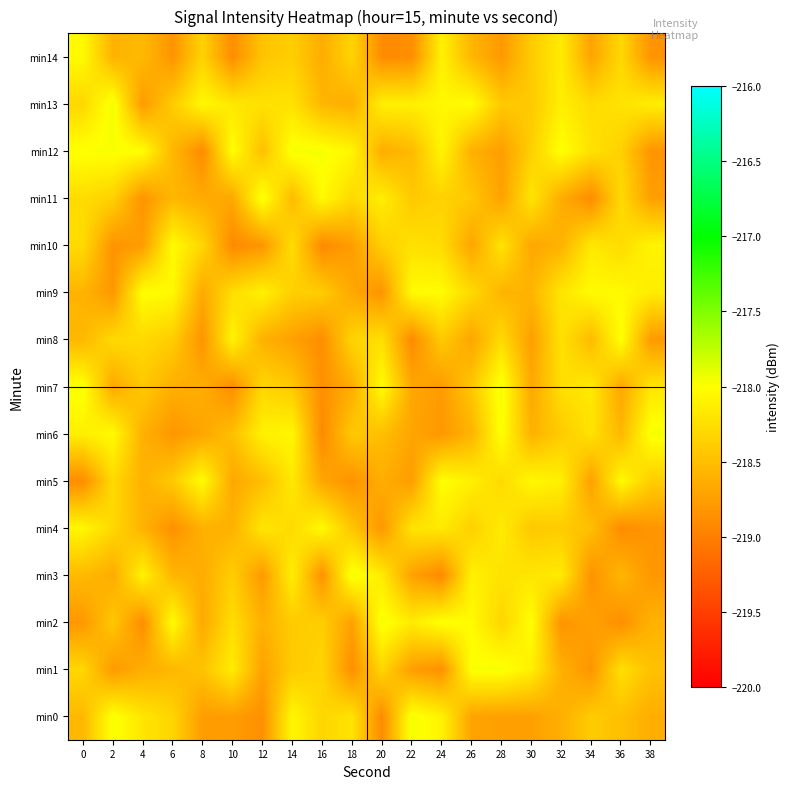

Reading right to left, list all the values displayed in this chart.

min0: 38=-218.6	36=-218.5	34=-218.4	32=-218.6	30=-218.7	28=-218.7	26=-218.7	24=-218.1	22=-218.0	20=-218.9	18=-218.2	16=-218.3	14=-218.1	12=-218.9	10=-218.8	8=-218.8	6=-218.3	4=-218.2	2=-218.0	0=-218.6
min1: 38=-218.5	36=-218.2	34=-218.8	32=-218.6	30=-218.1	28=-218.0	26=-218.0	24=-218.9	22=-218.8	20=-218.3	18=-218.9	16=-218.3	14=-218.4	12=-218.7	10=-218.1	8=-218.5	6=-218.6	4=-218.6	2=-218.8	0=-218.3
min2: 38=-218.6	36=-218.9	34=-218.7	32=-218.8	30=-218.0	28=-218.3	26=-218.0	24=-218.0	22=-218.2	20=-218.0	18=-218.7	16=-218.4	14=-218.4	12=-218.6	10=-218.3	8=-218.7	6=-218.0	4=-218.9	2=-218.4	0=-218.8
min3: 38=-218.8	36=-218.6	34=-218.9	32=-218.2	30=-218.2	28=-218.2	26=-218.1	24=-218.9	22=-218.7	20=-218.2	18=-217.9	16=-218.9	14=-218.1	12=-218.8	10=-218.4	8=-218.6	6=-218.6	4=-218.1	2=-218.7	0=-218.5
min4: 38=-218.8	36=-218.9	34=-218.5	32=-218.4	30=-218.4	28=-218.2	26=-218.4	24=-218.2	22=-218.2	20=-218.8	18=-218.5	16=-218.0	14=-218.3	12=-218.2	10=-218.6	8=-218.6	6=-218.9	4=-218.6	2=-218.3	0=-218.1
min5: 38=-218.4	36=-218.0	34=-218.7	32=-218.1	30=-218.1	28=-218.3	26=-218.1	24=-218.0	22=-218.8	20=-218.6	18=-218.8	16=-218.7	14=-218.2	12=-218.5	10=-218.7	8=-218.0	6=-218.4	4=-218.6	2=-218.3	0=-218.9
min6: 38=-218.0	36=-218.6	34=-218.2	32=-218.4	30=-218.6	28=-218.0	26=-218.6	24=-218.8	22=-218.7	20=-218.5	18=-218.4	16=-218.9	14=-218.1	12=-218.1	10=-218.5	8=-218.7	6=-218.8	4=-218.6	2=-218.0	0=-218.1
min7: 38=-218.2	36=-218.7	34=-218.2	32=-218.3	30=-218.7	28=-217.9	26=-218.4	24=-218.8	22=-218.7	20=-218.0	18=-218.6	16=-218.9	14=-218.4	12=-218.3	10=-218.9	8=-218.6	6=-218.6	4=-218.4	2=-218.7	0=-218.0
min8: 38=-218.8	36=-218.0	34=-218.5	32=-218.2	30=-218.8	28=-218.3	26=-218.7	24=-218.4	22=-218.9	20=-218.2	18=-218.3	16=-218.9	14=-218.7	12=-218.6	10=-218.1	8=-218.8	6=-218.4	4=-218.3	2=-218.3	0=-218.6
min9: 38=-218.1	36=-218.0	34=-218.0	32=-218.2	30=-218.6	28=-218.6	26=-218.3	24=-218.0	22=-218.0	20=-218.8	18=-218.7	16=-218.4	14=-218.4	12=-218.1	10=-218.3	8=-218.7	6=-218.0	4=-218.0	2=-218.8	0=-218.6
min10: 38=-218.1	36=-218.3	34=-218.2	32=-218.6	30=-218.7	28=-218.2	26=-218.7	24=-218.3	22=-218.2	20=-218.4	18=-218.8	16=-218.9	14=-218.3	12=-218.8	10=-218.9	8=-218.3	6=-218.0	4=-218.8	2=-218.8	0=-218.3
min11: 38=-218.7	36=-218.3	34=-218.9	32=-218.6	30=-218.2	28=-218.7	26=-218.4	24=-218.3	22=-218.4	20=-218.1	18=-218.3	16=-218.0	14=-218.5	12=-218.0	10=-218.7	8=-218.7	6=-218.6	4=-218.8	2=-218.4	0=-218.3
min12: 38=-218.8	36=-218.4	34=-218.2	32=-218.0	30=-218.4	28=-218.8	26=-218.6	24=-218.1	22=-218.5	20=-218.6	18=-218.1	16=-218.0	14=-218.0	12=-218.5	10=-218.0	8=-218.9	6=-218.6	4=-218.0	2=-218.0	0=-218.0
min13: 38=-218.1	36=-218.2	34=-218.3	32=-218.1	30=-218.4	28=-218.4	26=-218.0	24=-218.1	22=-218.1	20=-218.1	18=-218.6	16=-218.6	14=-218.2	12=-218.2	10=-218.2	8=-218.0	6=-218.4	4=-218.8	2=-217.9	0=-218.3
min14: 38=-218.8	36=-218.3	34=-218.7	32=-218.2	30=-218.4	28=-218.8	26=-218.6	24=-218.1	22=-218.9	20=-218.9	18=-218.3	16=-218.6	14=-218.4	12=-218.5	10=-218.9	8=-218.3	6=-218.8	4=-218.5	2=-218.6	0=-218.0